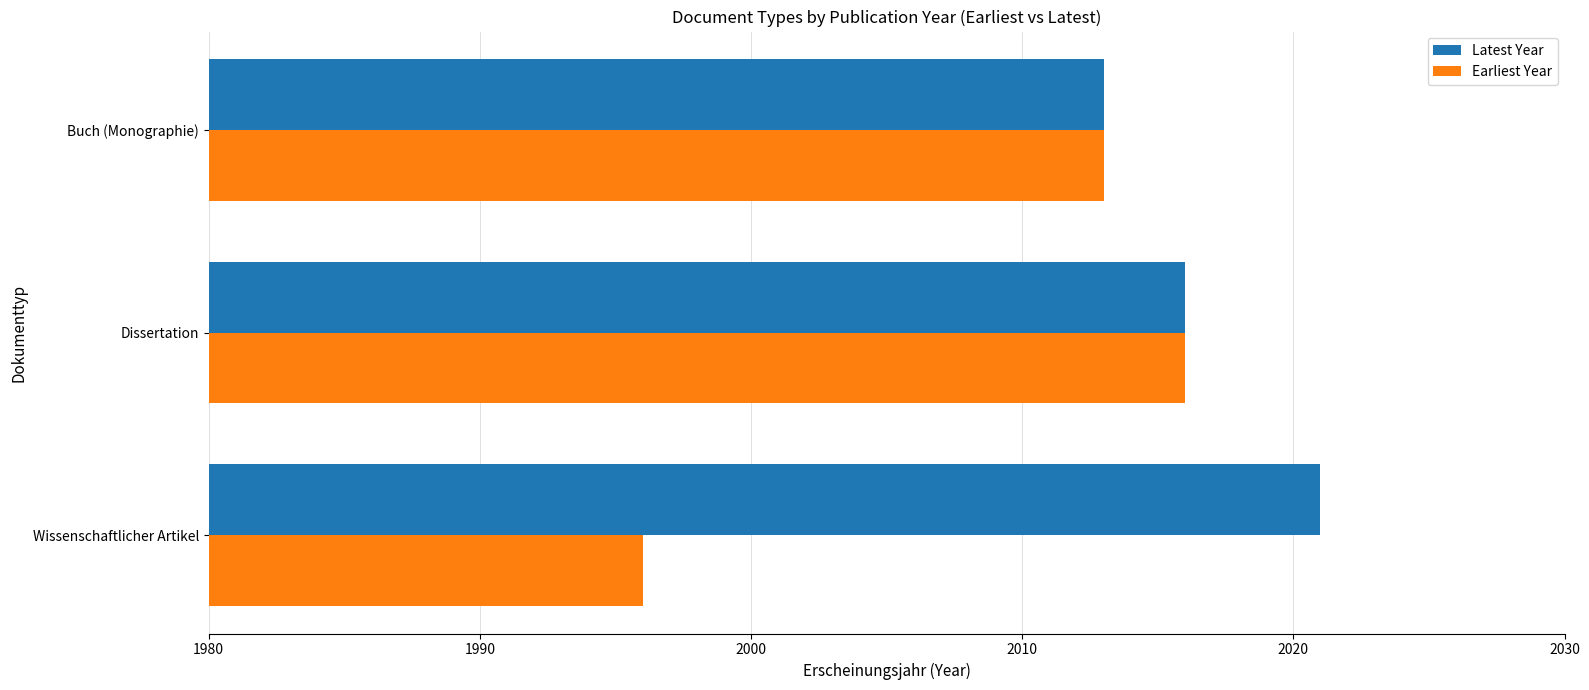

List the labels in order of Latest Year value, largest first.

Wissenschaftlicher Artikel, Dissertation, Buch (Monographie)